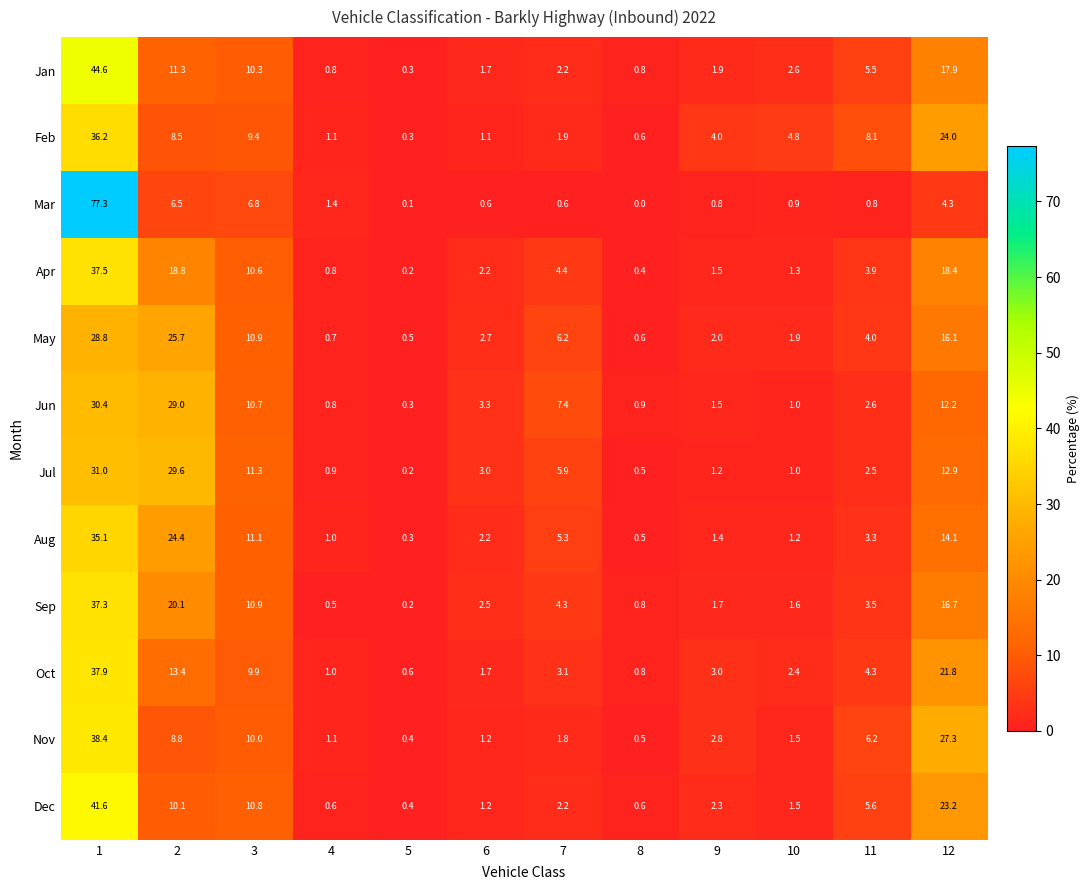

What is the difference between the highest and lowest values at 2?

23.1